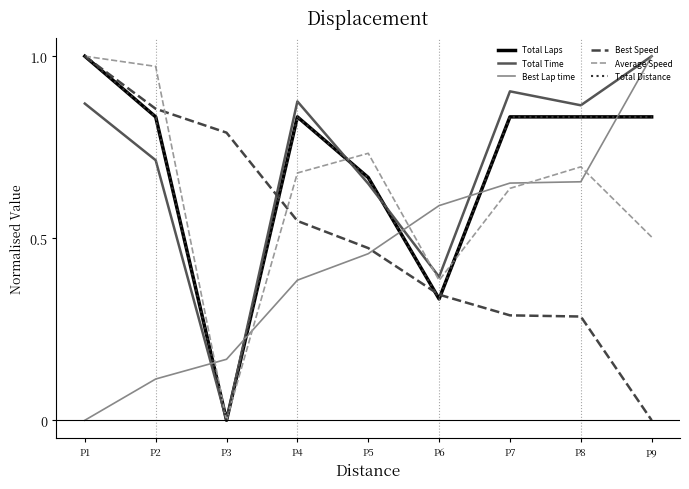

Is the value of Best Speed at P5 greater than the value of Total Distance at P1?

No